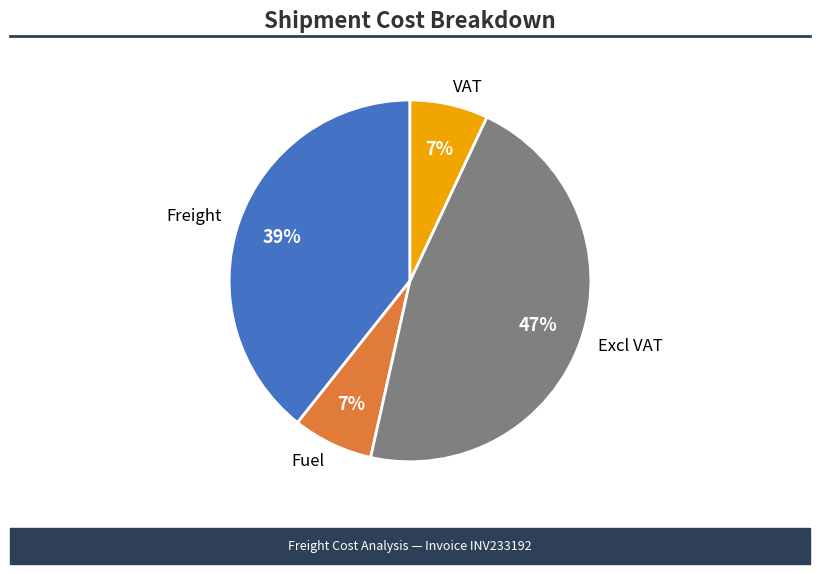

To the nearest percent, what is the average slice percentage?

25%